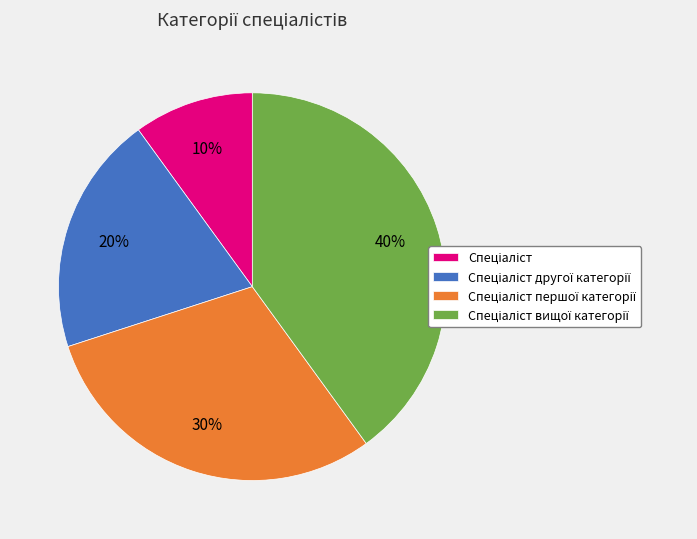

To the nearest percent, what is the difference between the largest and smallest slice percentages?

30%